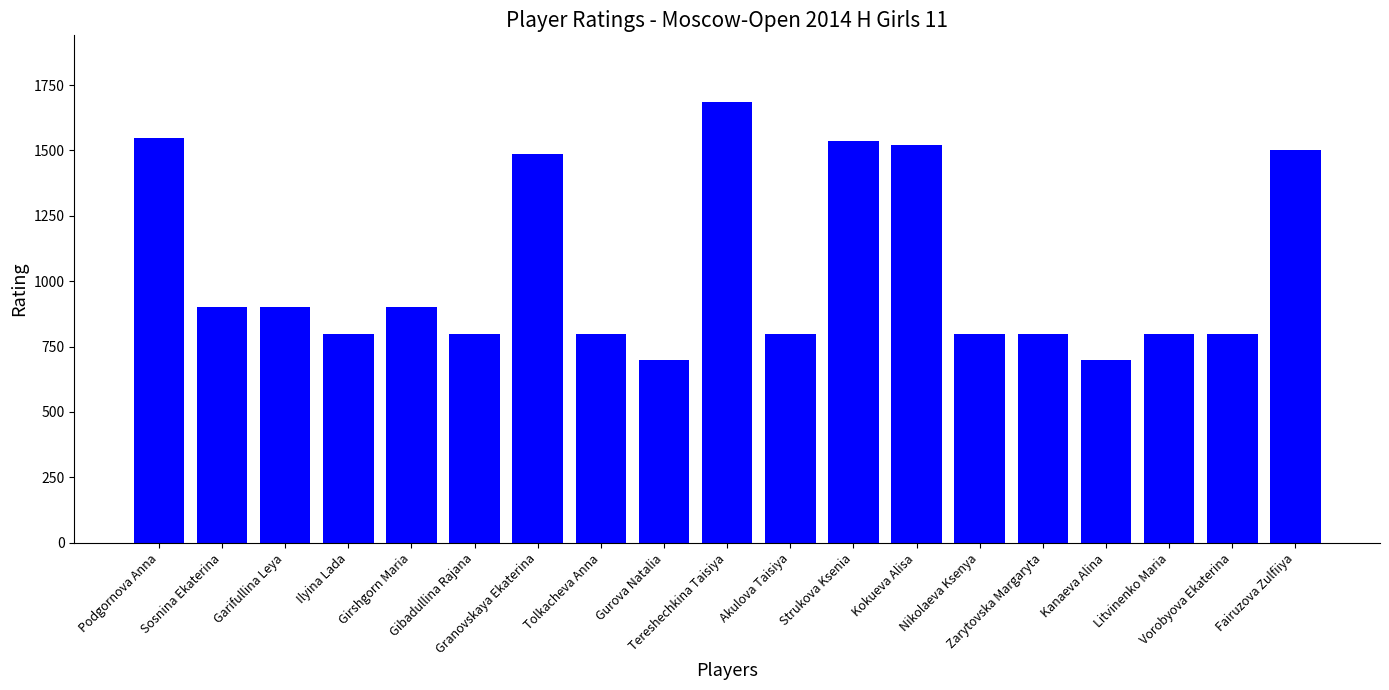

What is the change in value from Granovskaya Ekaterina to Strukova Ksenia?

+50